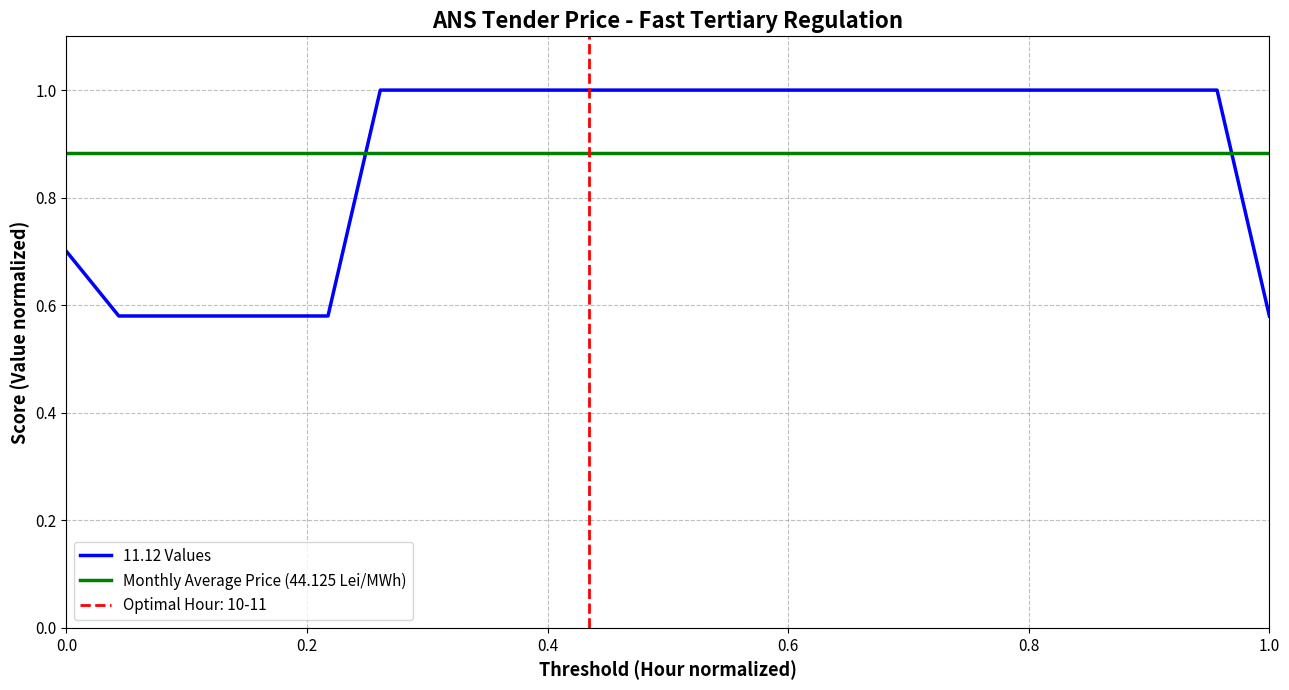

Which series ends up on top after the final intersection of 11.12 Values and Monthly Average Price (44.125 Lei/MWh)?

Monthly Average Price (44.125 Lei/MWh)